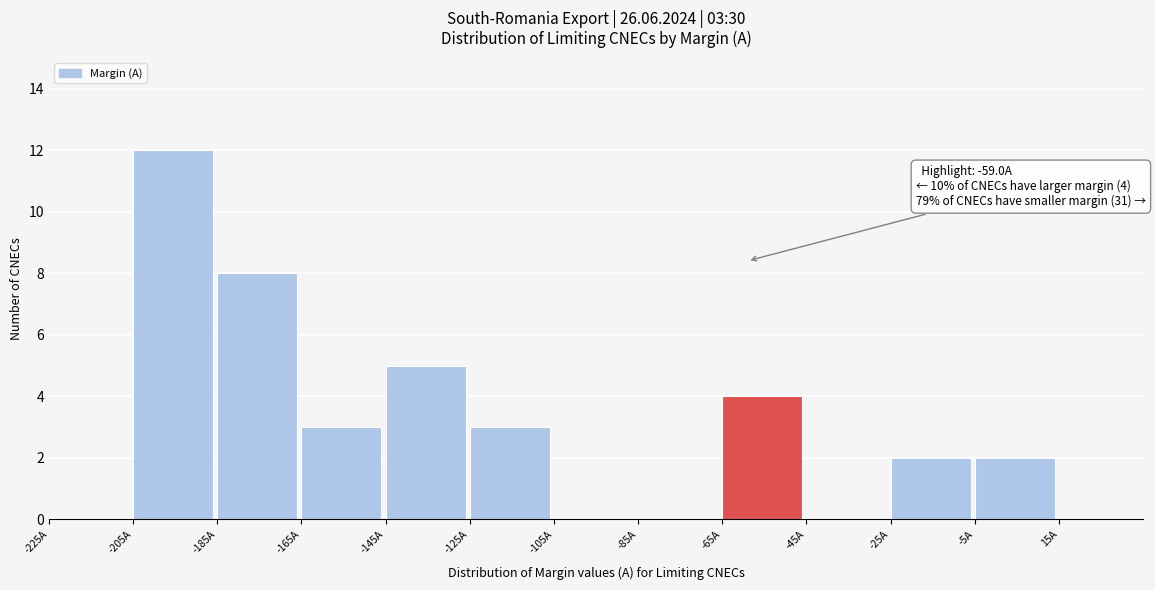

Over which range of the x-axis is the bar tallest?

-205 to -185